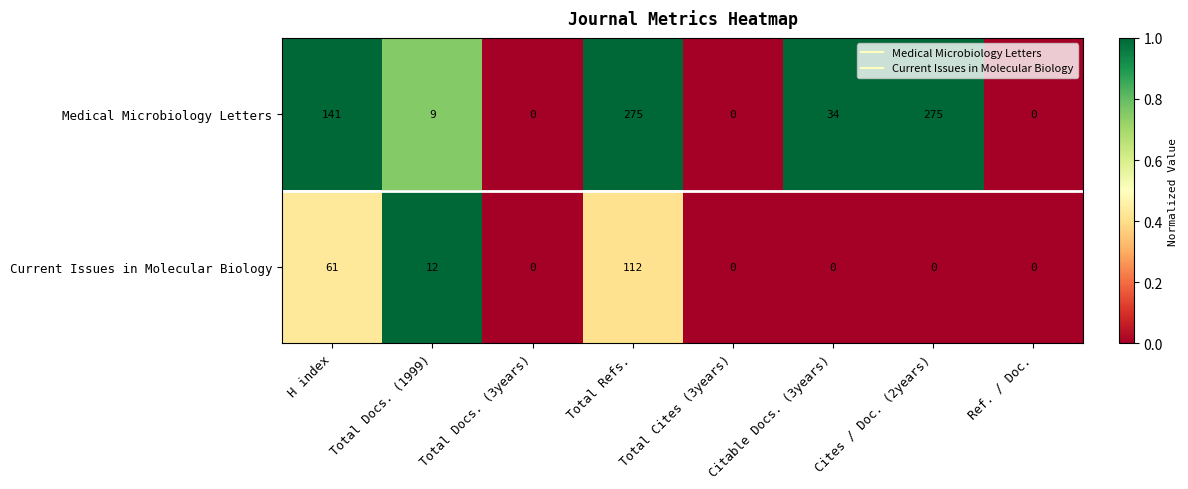

How many Current Issues in Molecular Biology values are between 0 and 61?

7